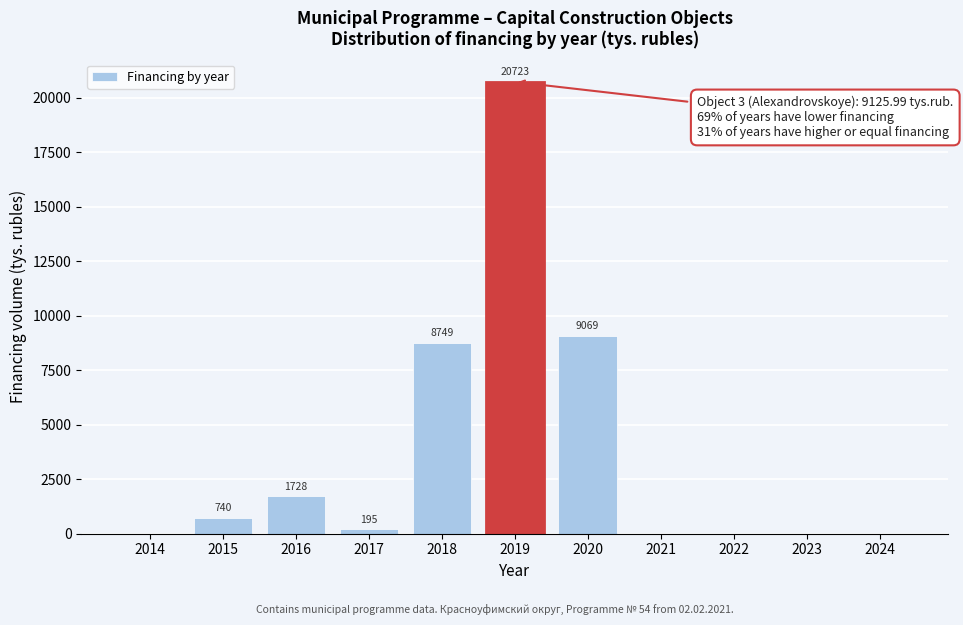

Which has a higher value, 2023 or 2020?

2020